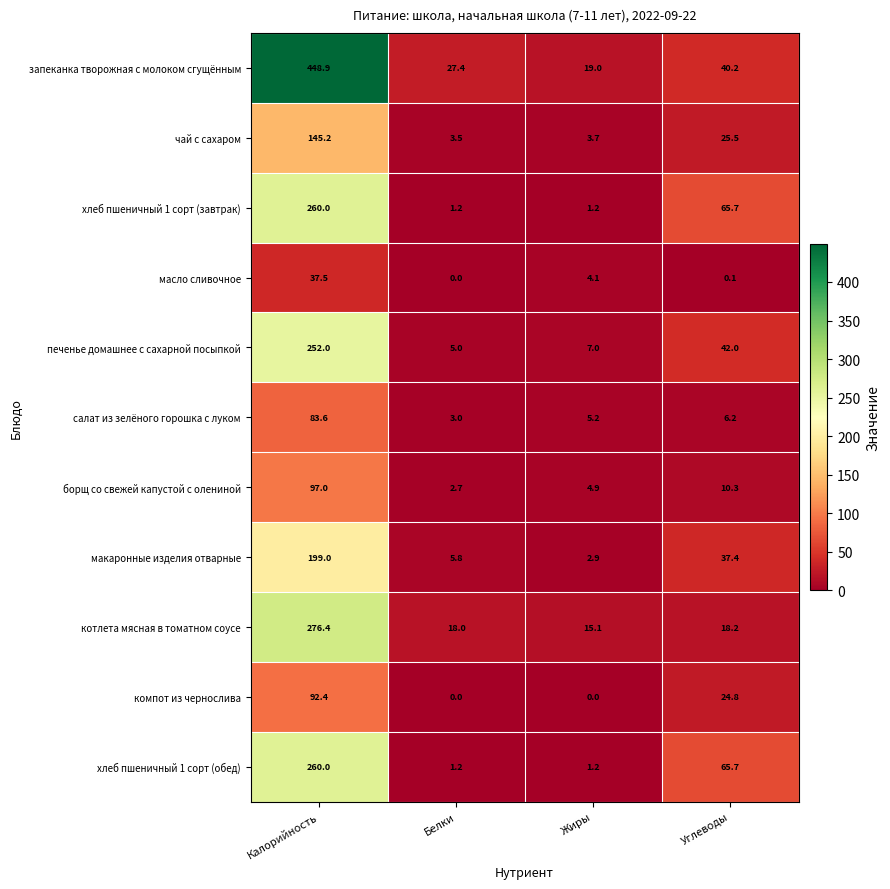

What is the difference between the maximum and minimum values in the компот из чернослива series?

92.4